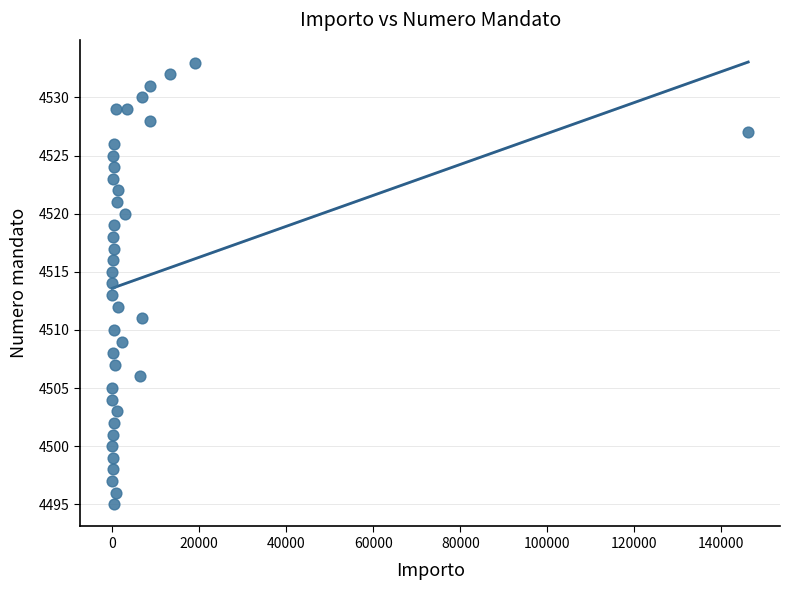

What is the range of Y values (max minus min)?

38